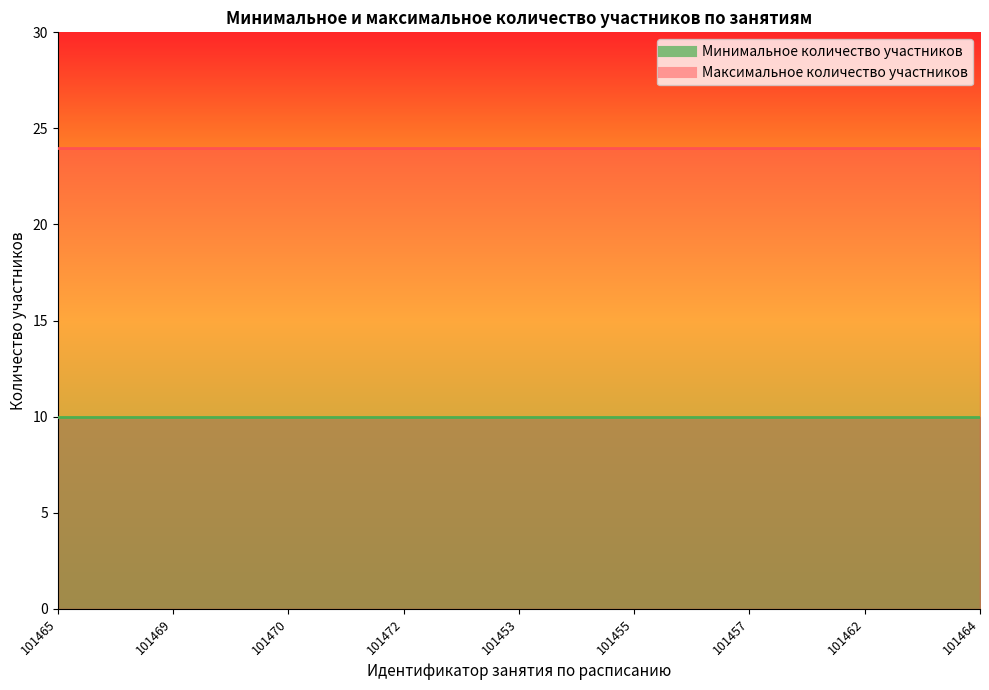

What are all the series names shown in the legend?

Минимальное количество участников, Максимальное количество участников